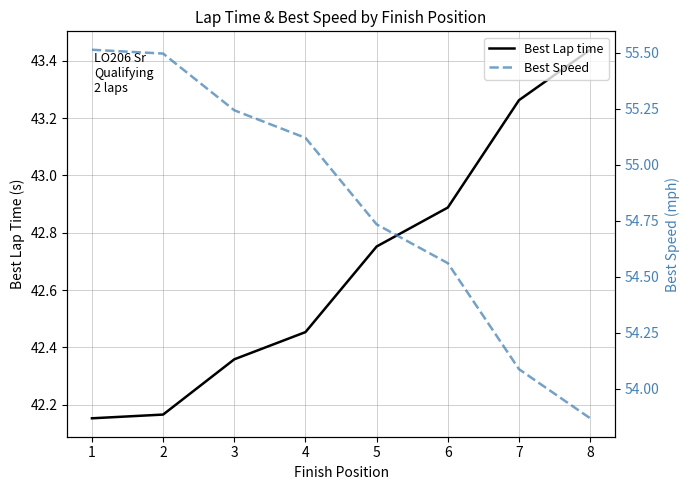

Rank the series by their average value, from highest to lowest.

Best Speed, Best Lap time